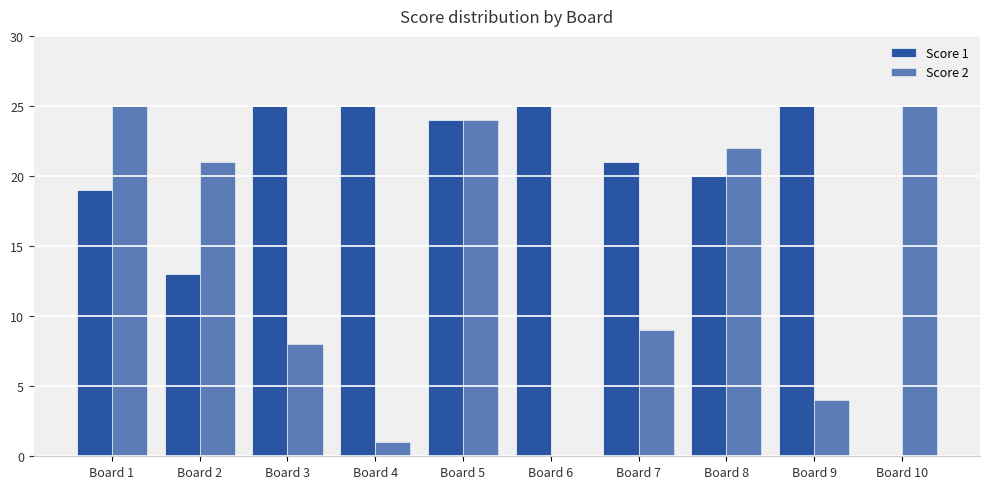

Which category has the lowest value across all series?

Board 10